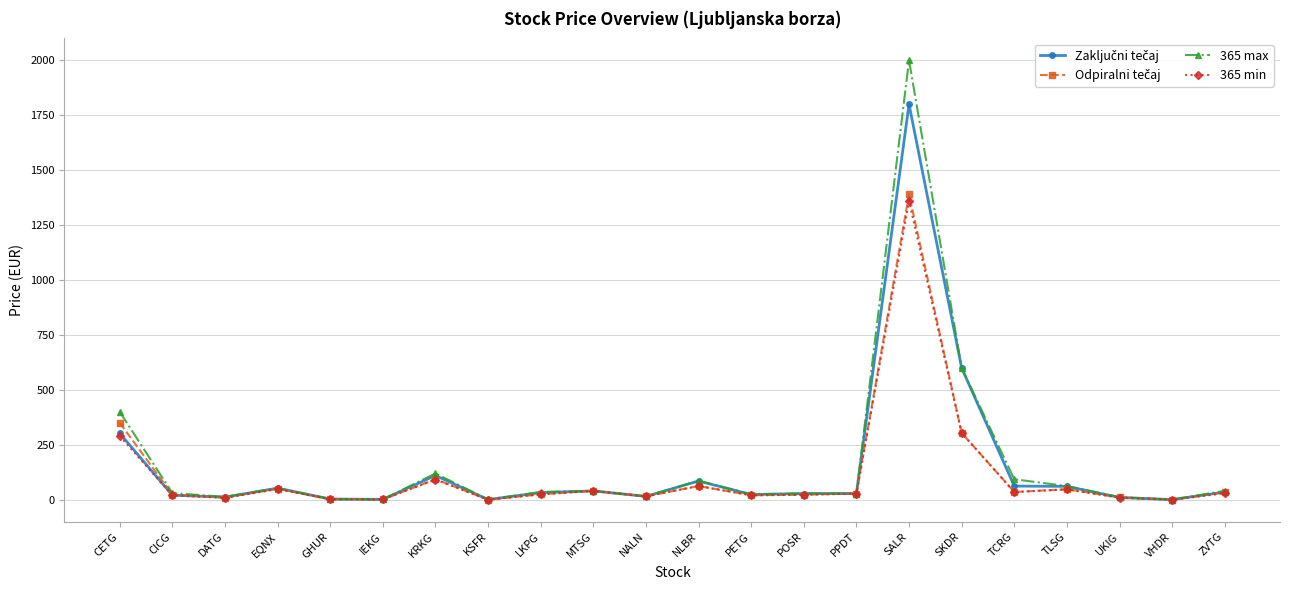

What is the maximum value shown in the chart?

2000.0